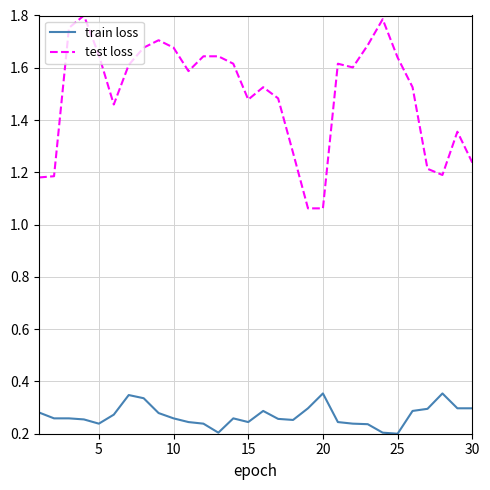

What are all the series names shown in the legend?

train loss, test loss